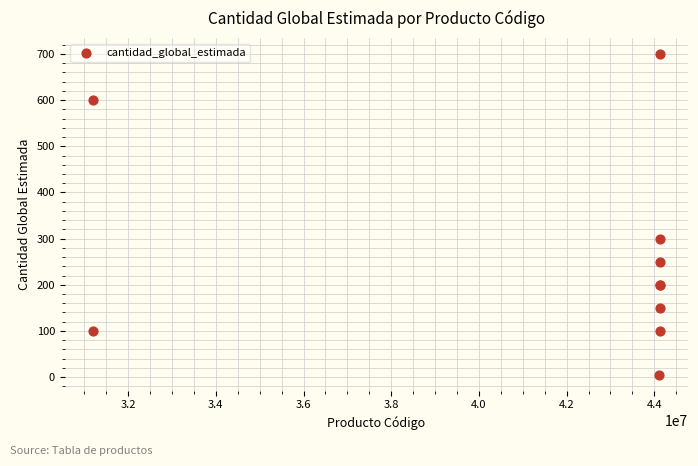

What Y value in the scatter plot is closest to 352?

300